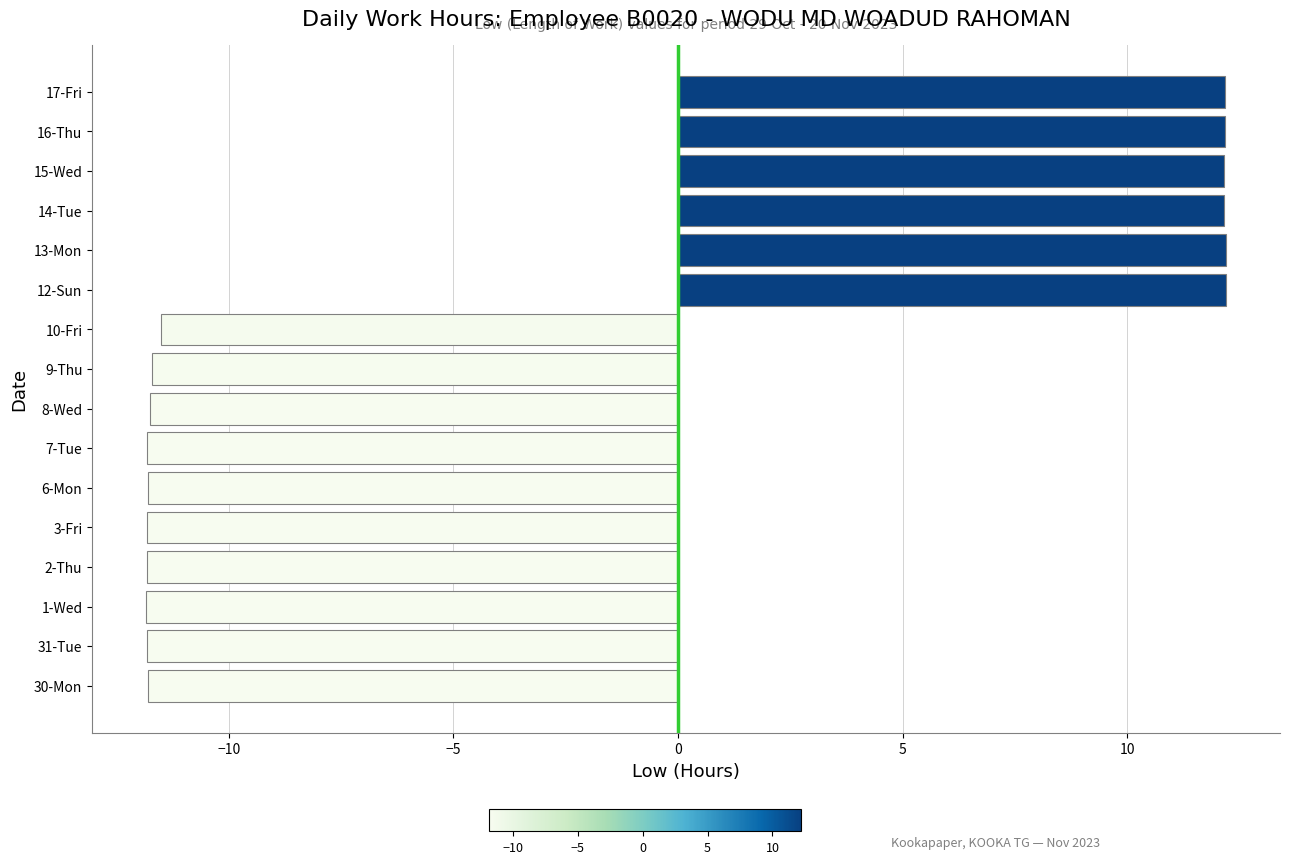

How many data points does each series have?

16